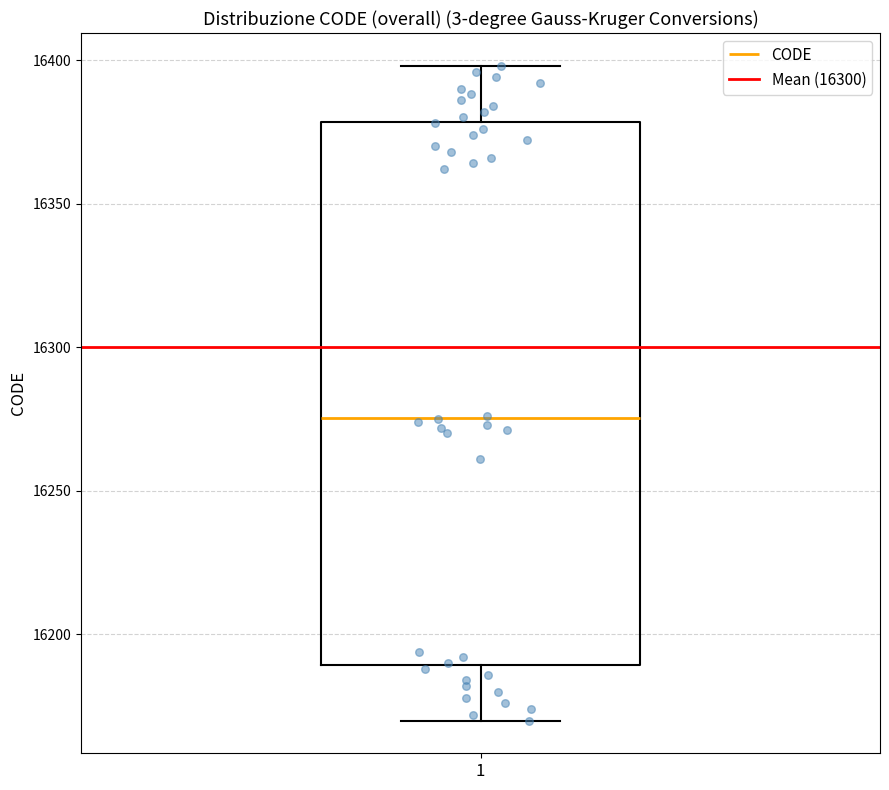

Where is the lower edge of the box at x = 1 on the y-axis? The values are not printed on the chart, so give them approximately, as read against the axis.

16190